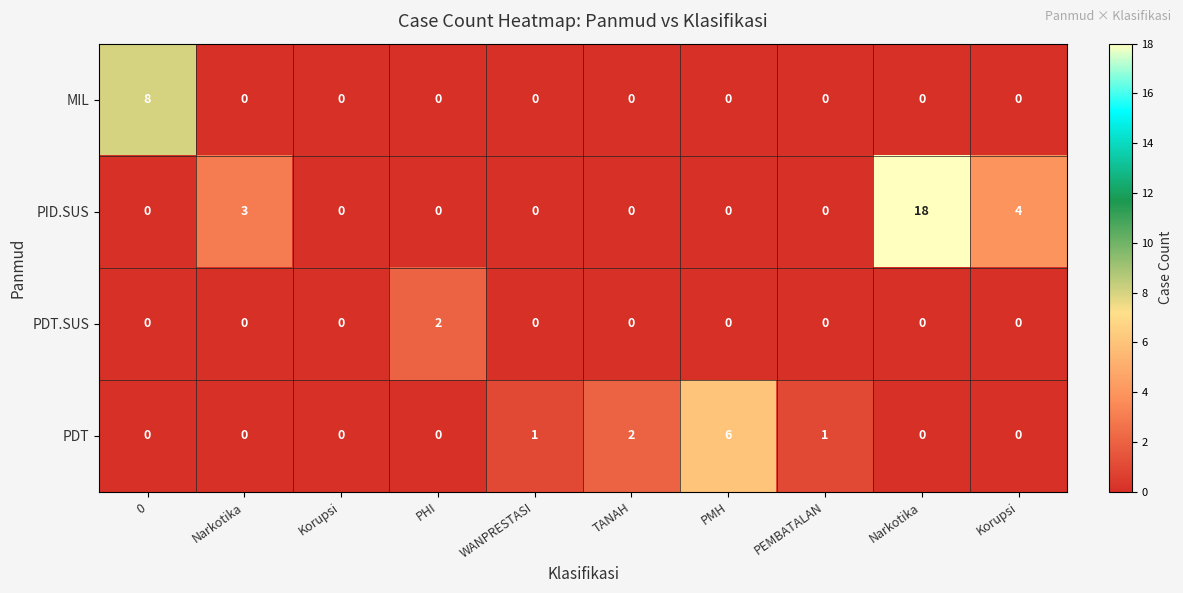

At which category is the sum across all series the highest?

Narkotika